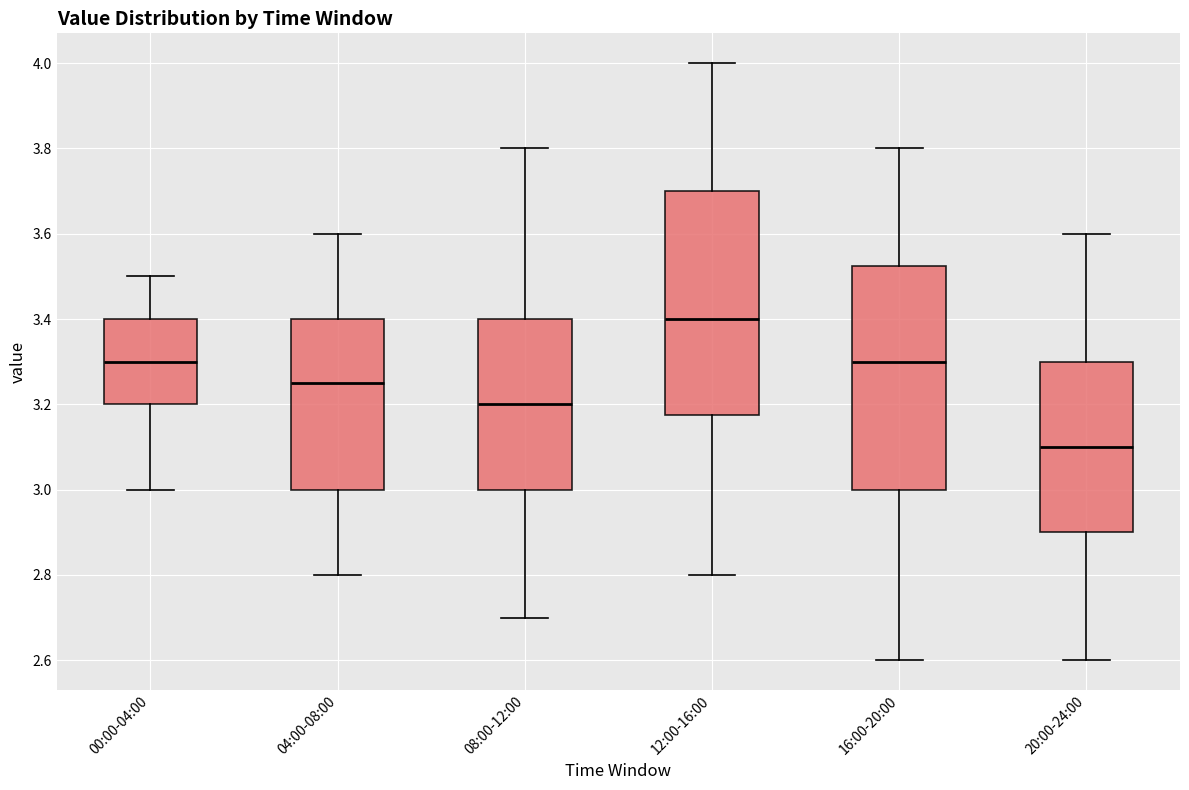

Reading left to right, transcribe this box plot: for each box, give where its median line is, the range the box spans, and where its two whiskers end, as read against the y-axis. The values are not printed on the chart, so give them approximately, as read against the axis.

00:00-04:00: median 3.30, box 3.20 to 3.40, whiskers 3.00 to 3.50
04:00-08:00: median 3.26, box 3.00 to 3.40, whiskers 2.80 to 3.60
08:00-12:00: median 3.20, box 3.00 to 3.40, whiskers 2.70 to 3.80
12:00-16:00: median 3.40, box 3.18 to 3.70, whiskers 2.80 to 4.00
16:00-20:00: median 3.30, box 3.00 to 3.52, whiskers 2.60 to 3.80
20:00-24:00: median 3.10, box 2.90 to 3.30, whiskers 2.60 to 3.60